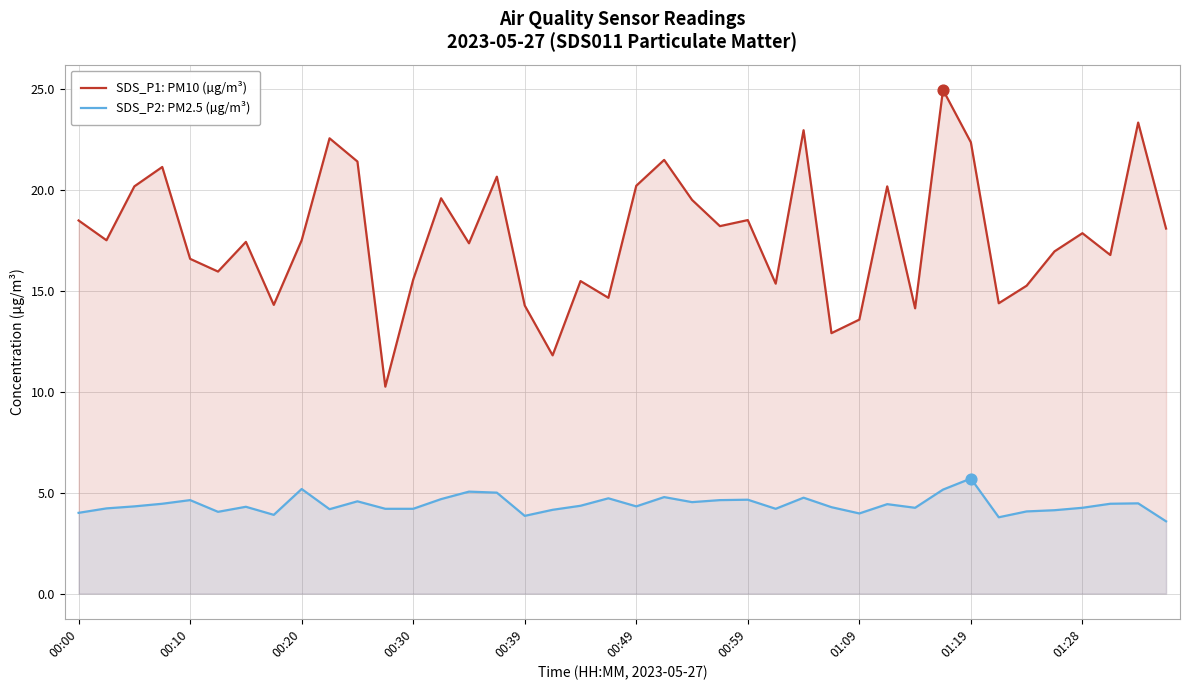

Which series has the largest total across all categories?

SDS_P1: PM10 (µg/m³)